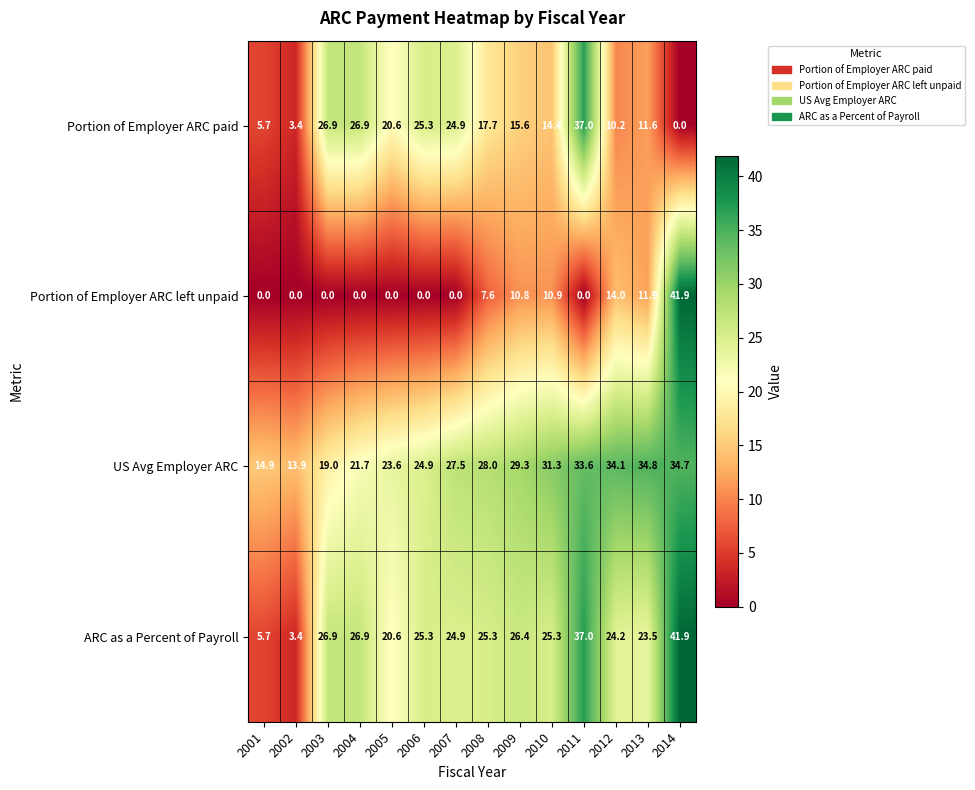

True or false: Portion of Employer ARC paid has a value of 15.9 at 2007.

False